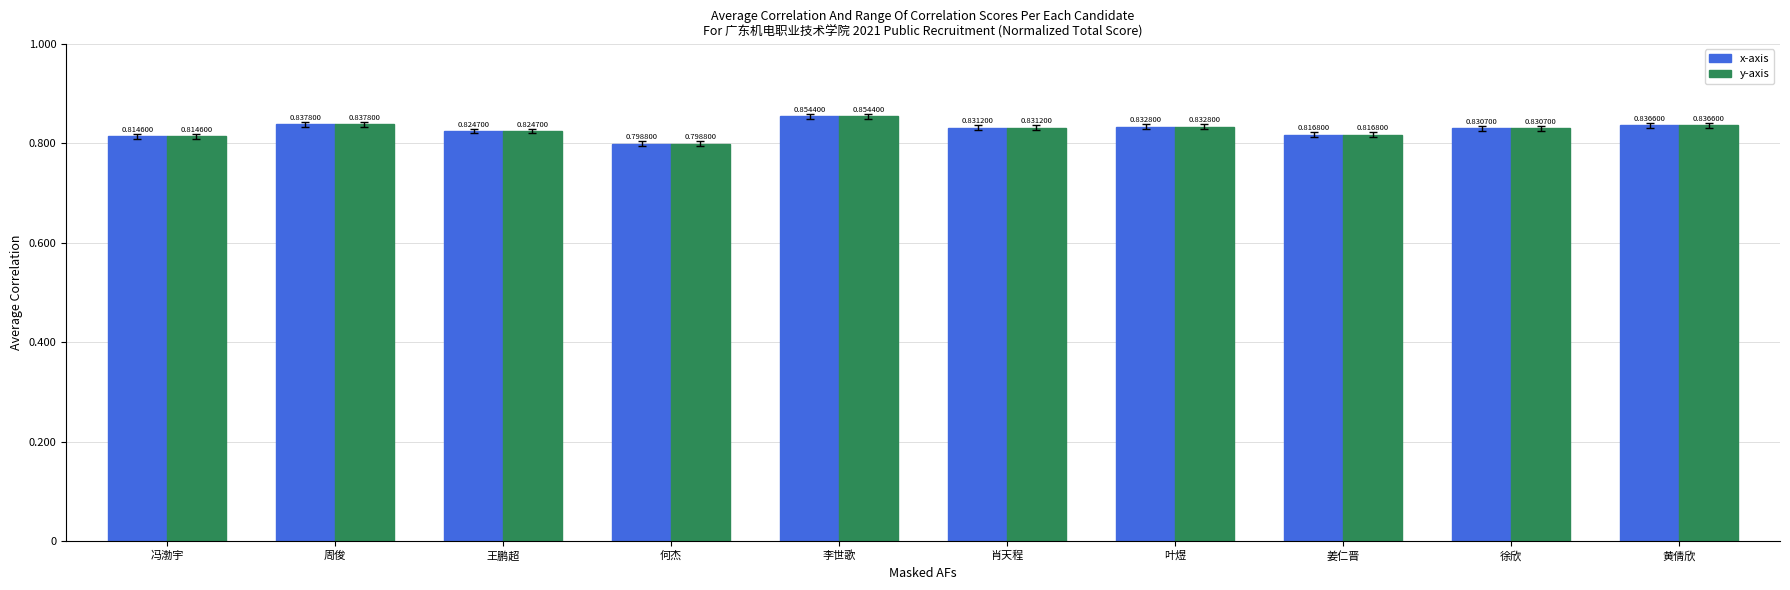

Are the bars horizontal?

No